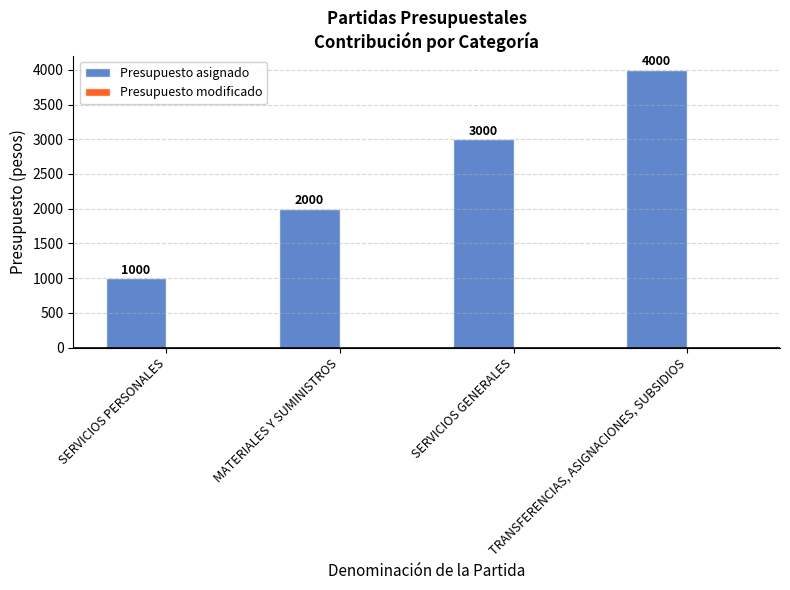

What is the change in value from MATERIALES Y SUMINISTROS to TRANSFERENCIAS, ASIGNACIONES, SUBSIDIOS?

+2000